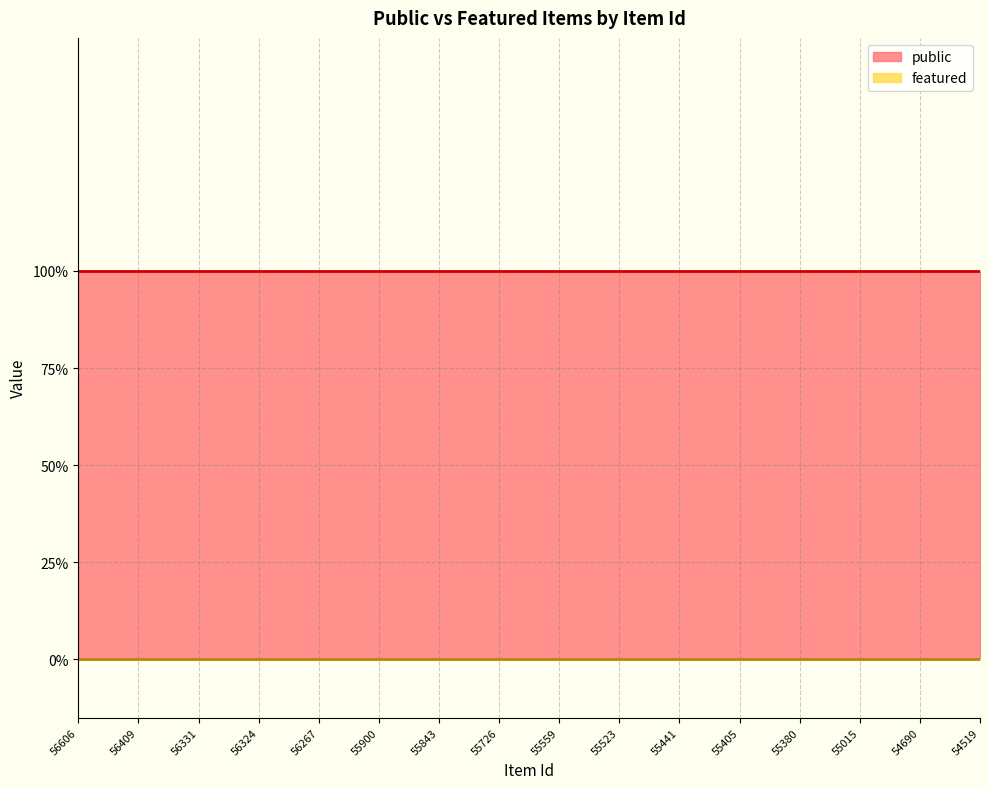

Which series has the widest spread of values?

public